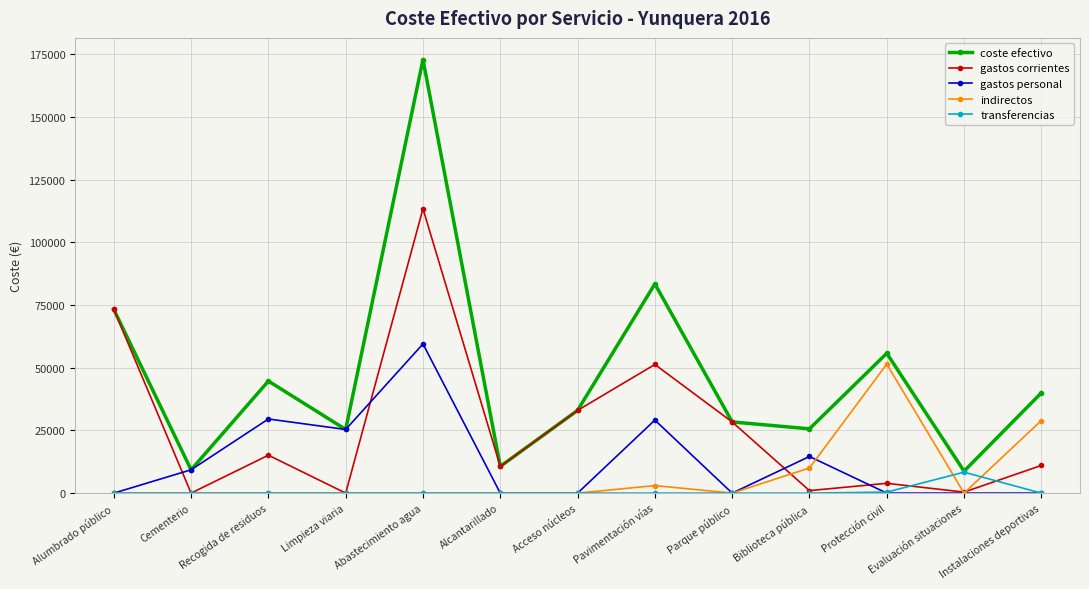

List the series in order of their peak value, lowest first.

transferencias, indirectos, gastos personal, gastos corrientes, coste efectivo